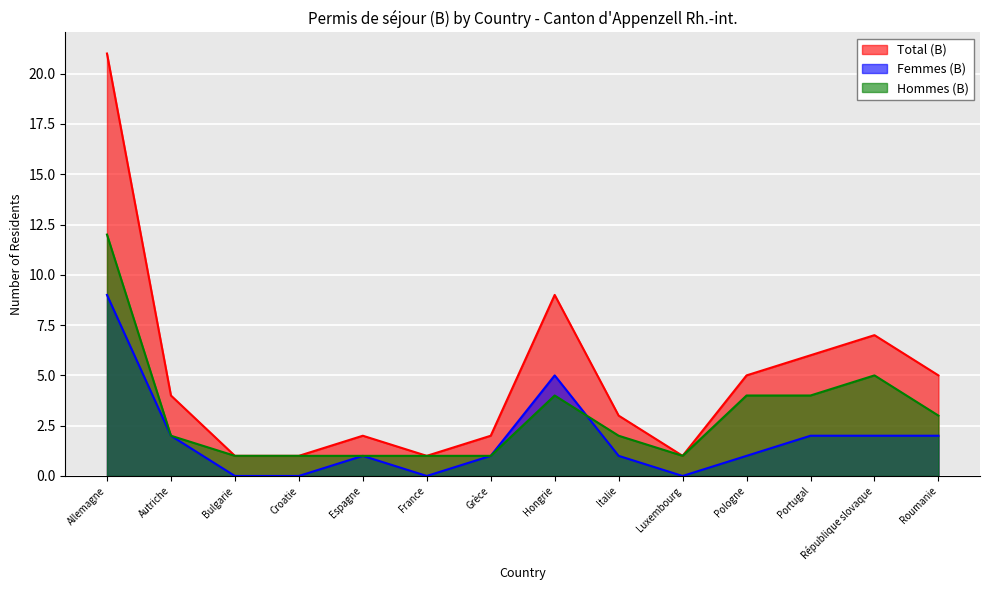

What is the label of the 4th point from the right?

Pologne